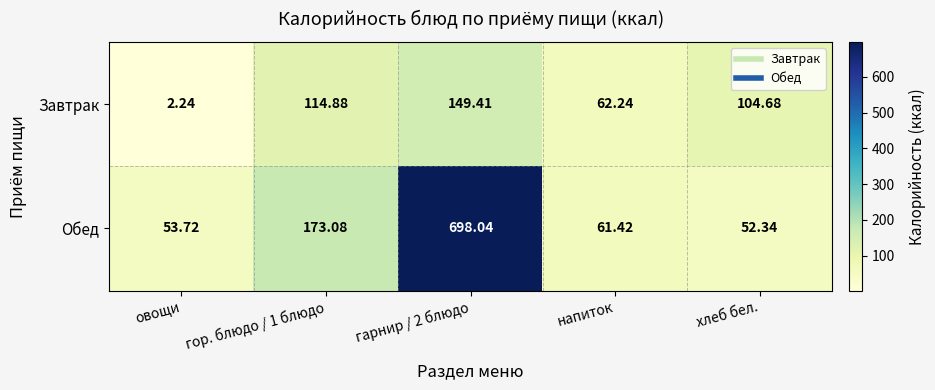

Which category has the lowest value in the Завтрак series?

овощи